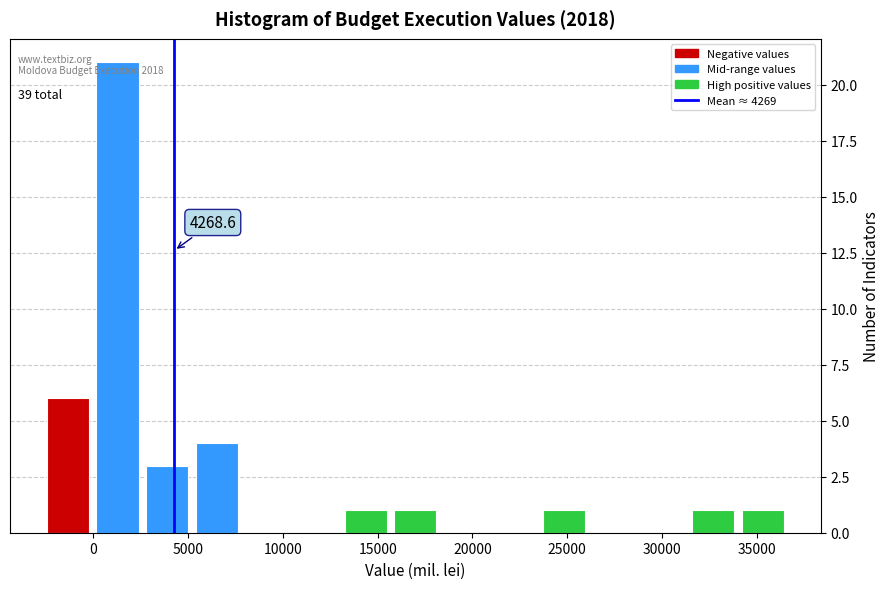

Over which range of the x-axis is the bar tallest?

0 to 2500